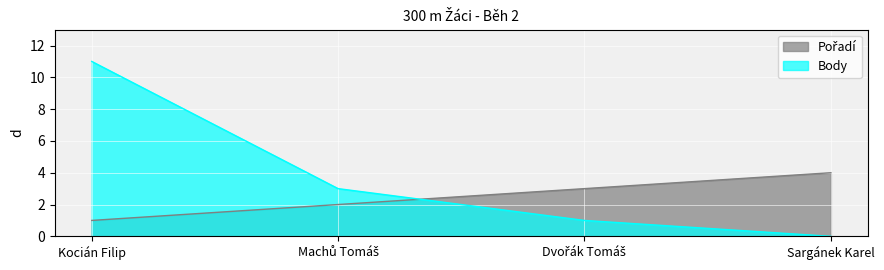

Where is Body nearest to the value 5?

Machů Tomáš